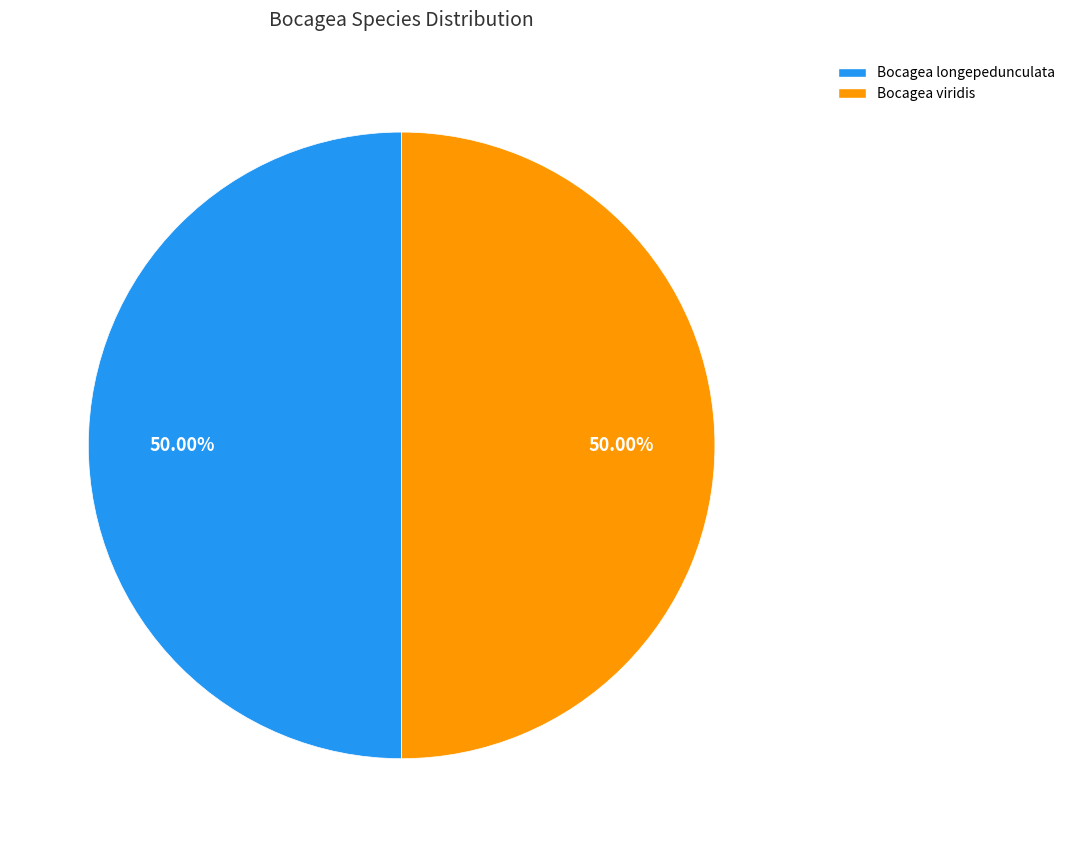

Approximately how many times larger is the value at Bocagea longepedunculata compared to Bocagea viridis?

1.0